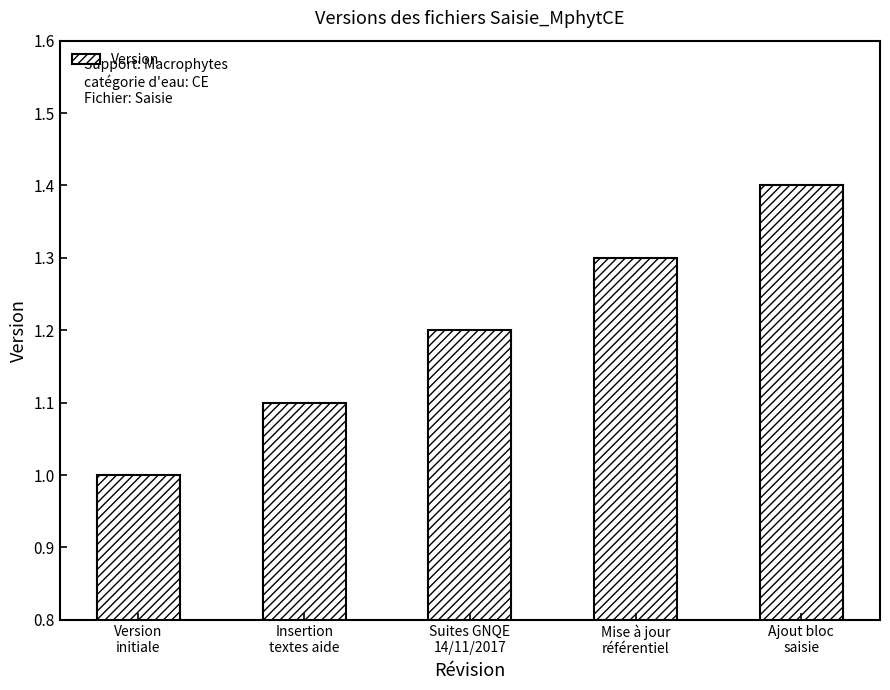

List the labels in order of value, largest first.

Ajout bloc
saisie, Mise à jour
référentiel, Suites GNQE
14/11/2017, Insertion
textes aide, Version
initiale